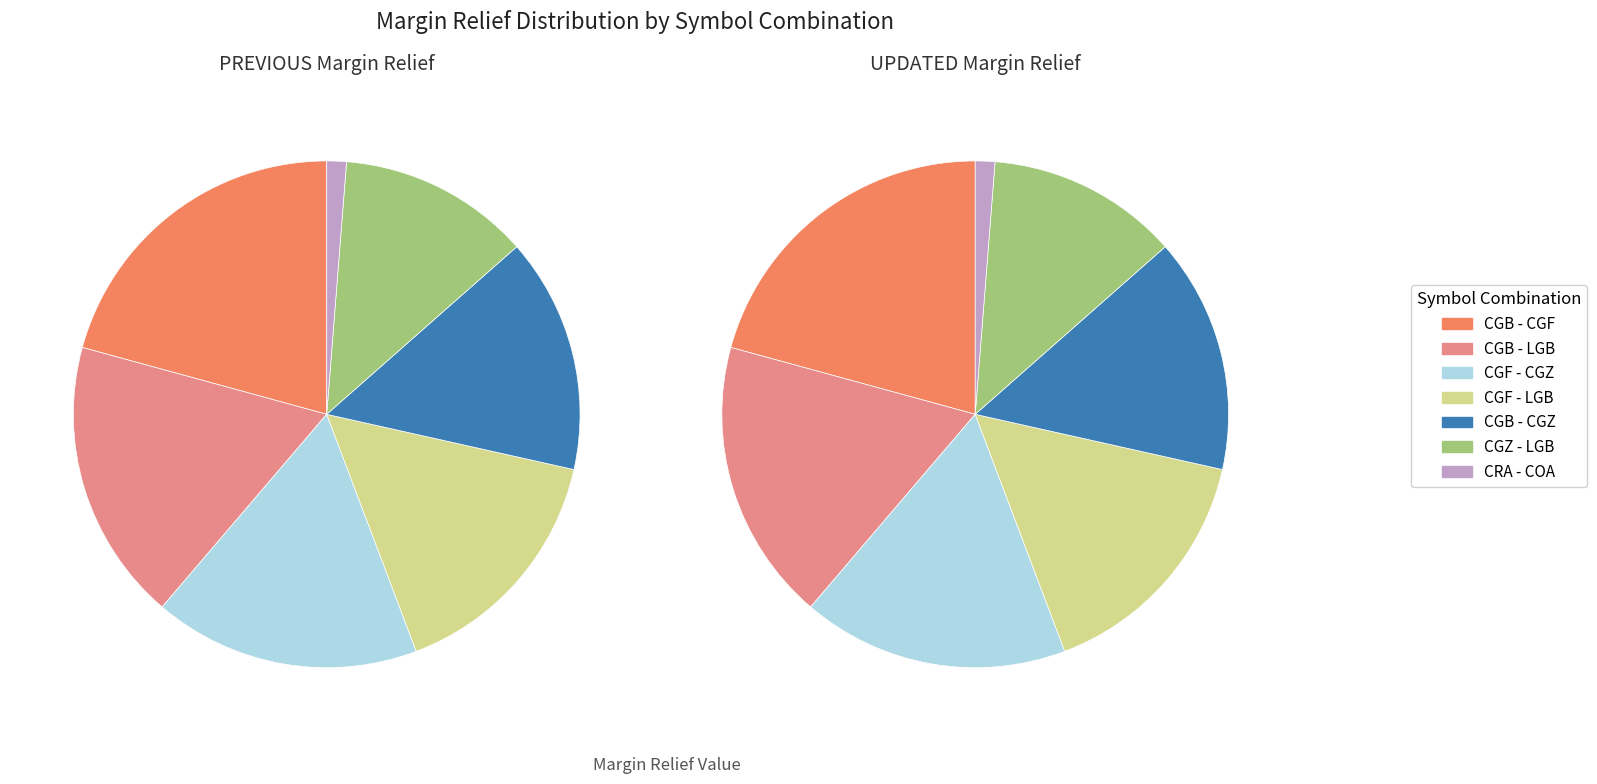

Which series has the largest range (max minus min)?

PREVIOUS Margin Relief